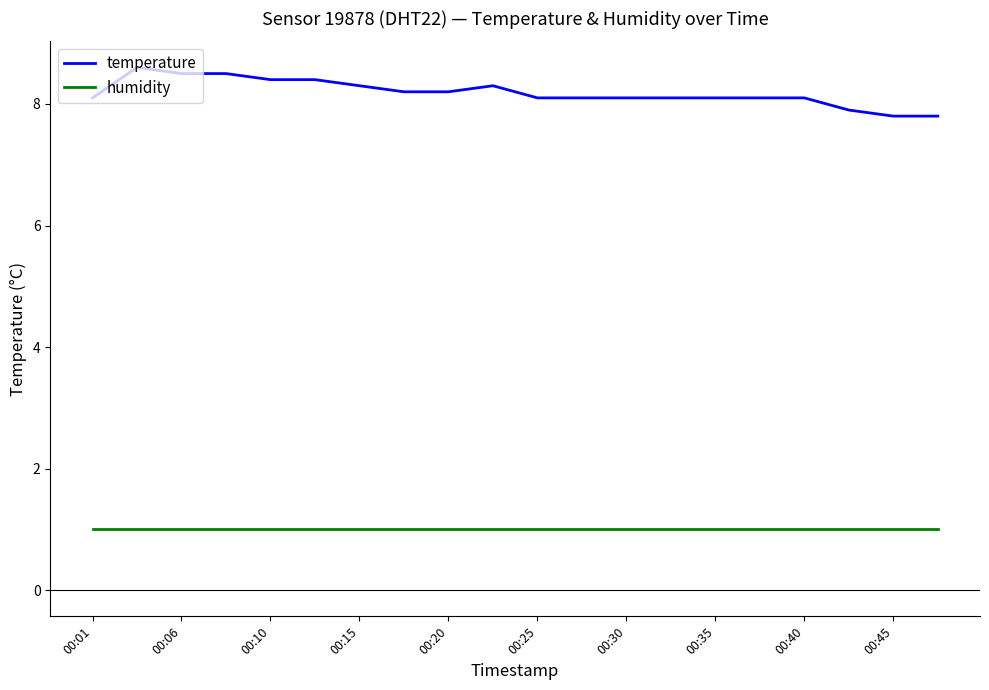

What is the maximum value for temperature?

8.6